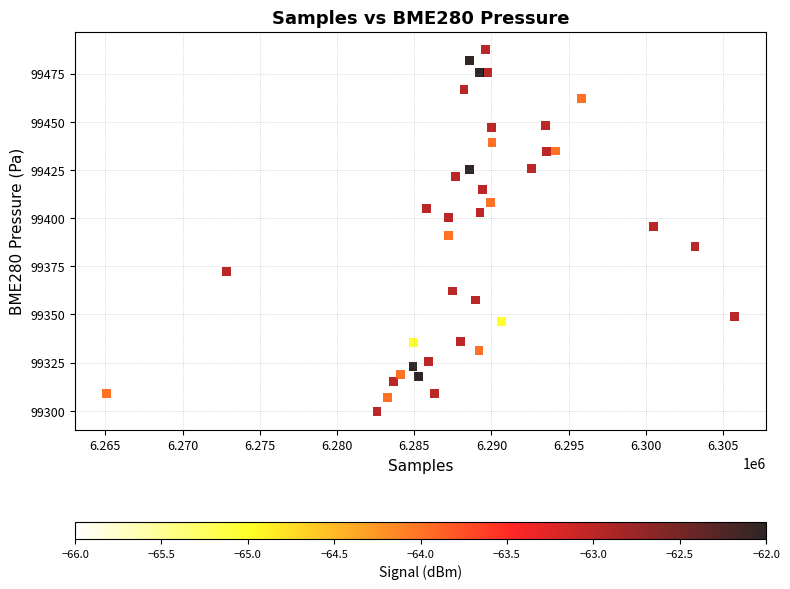

What is the range of X values (max minus min)?

40671.0